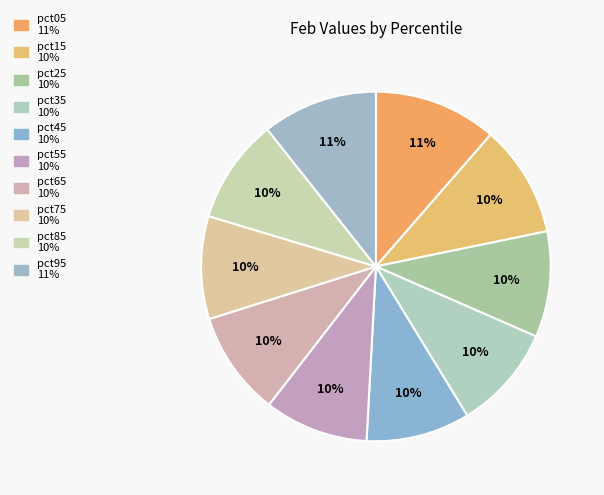

Combined, what portion of the pie is pct95 and pct25?

20.5%